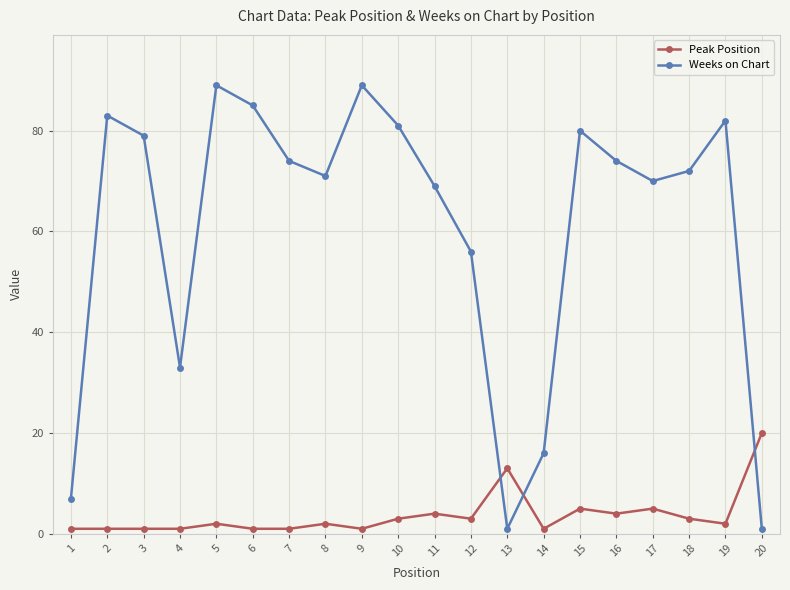

Does the chart have visible grid lines?

Yes